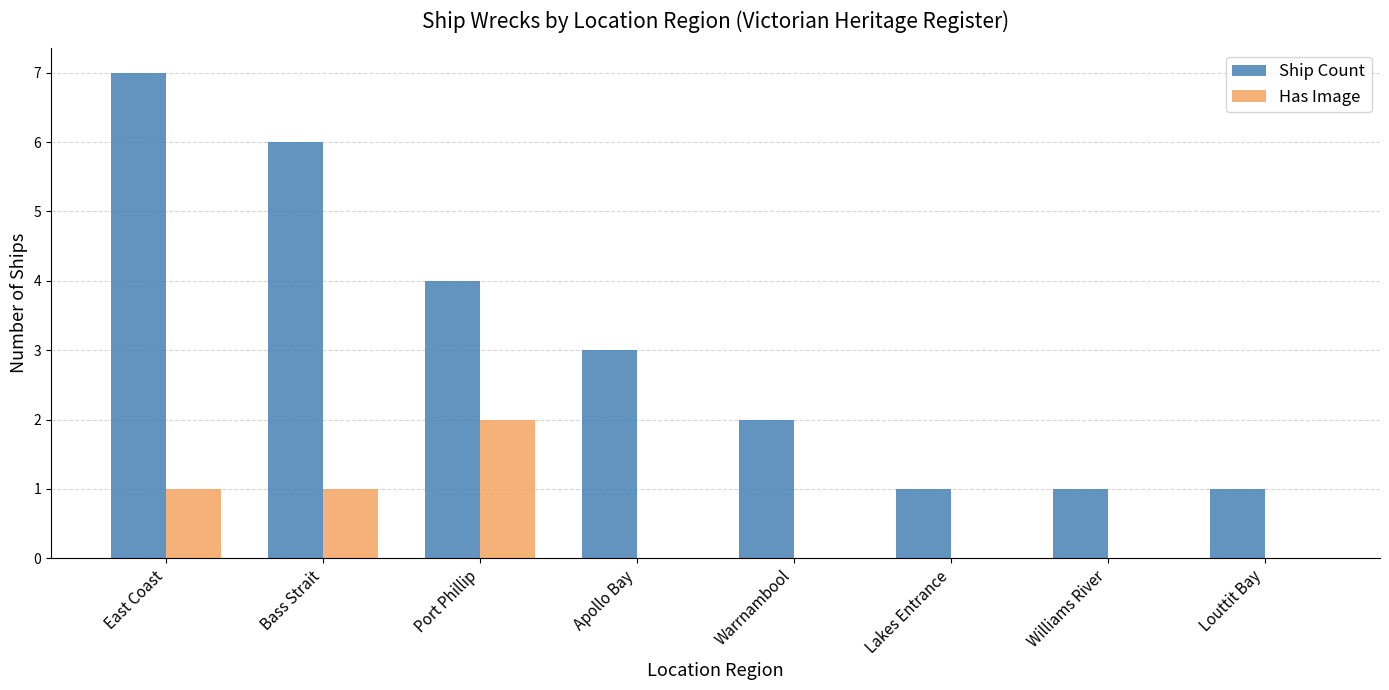

True or false: Has Image has a value of -1 at Louttit Bay.

False